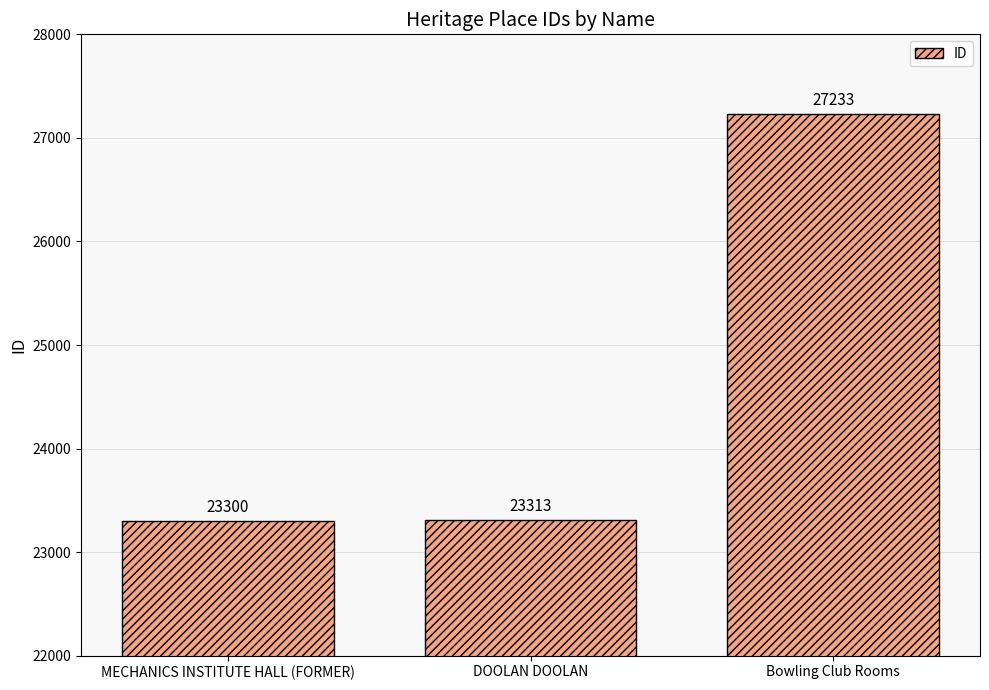

Count the number of categories in the chart.

3